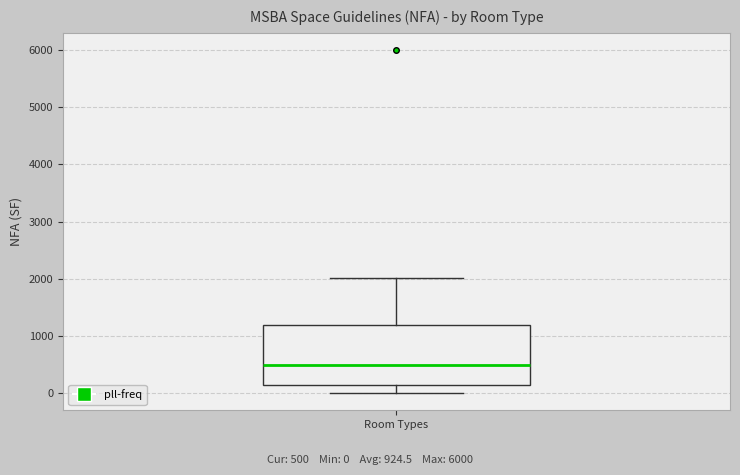

Transcribe this box plot: give where the median line is, the range the box spans, and where the two whiskers end, as read against the y-axis. The values are not printed on the chart, so give them approximately, as read against the axis.

median 500, box 200 to 1200, whiskers 0 to 2000